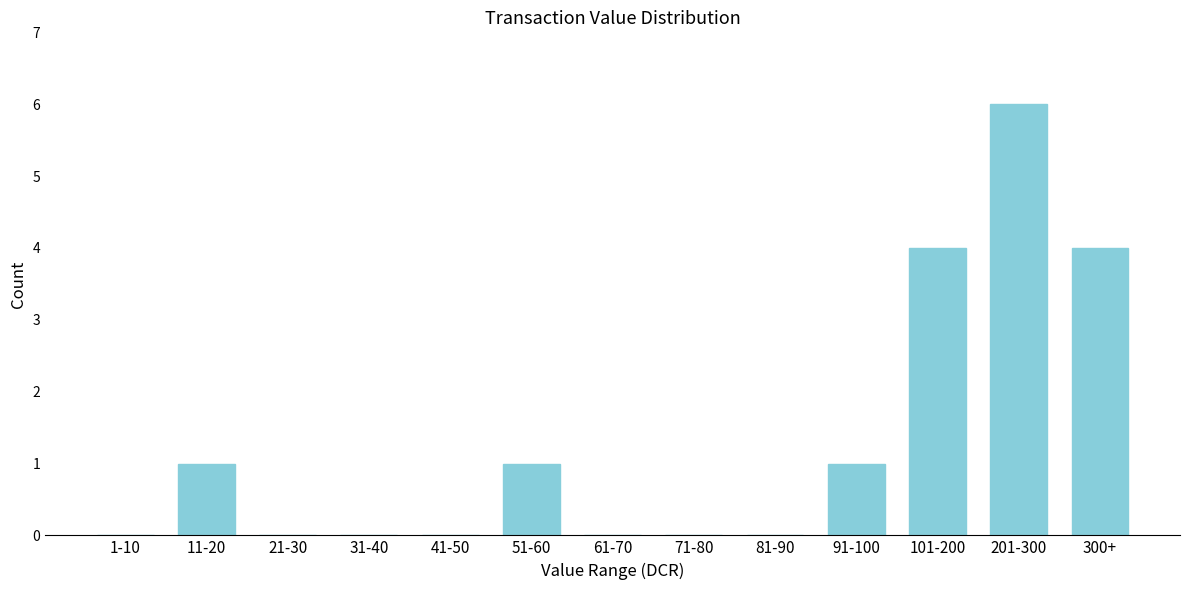

Reading left to right, transcribe all the data shown in this chart.

1-10=0	11-20=1	21-30=0	31-40=0	41-50=0	51-60=1	61-70=0	71-80=0	81-90=0	91-100=1	101-200=4	201-300=6	300+=4